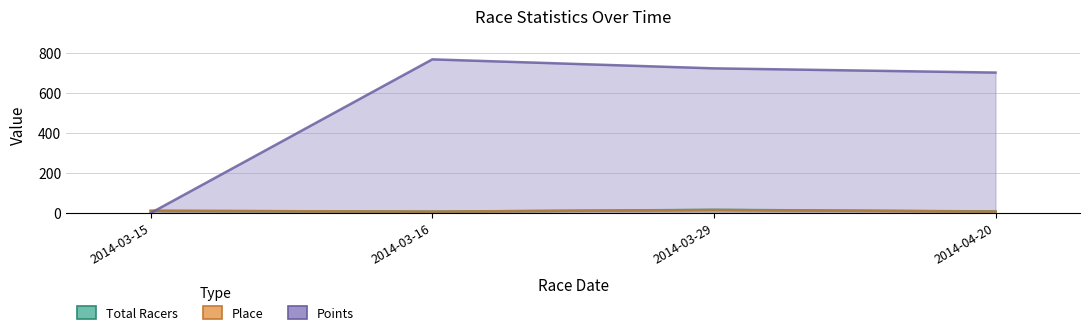

List the labels in order of Place value, largest first.

2014-03-29, 2014-03-15, 2014-03-16, 2014-04-20